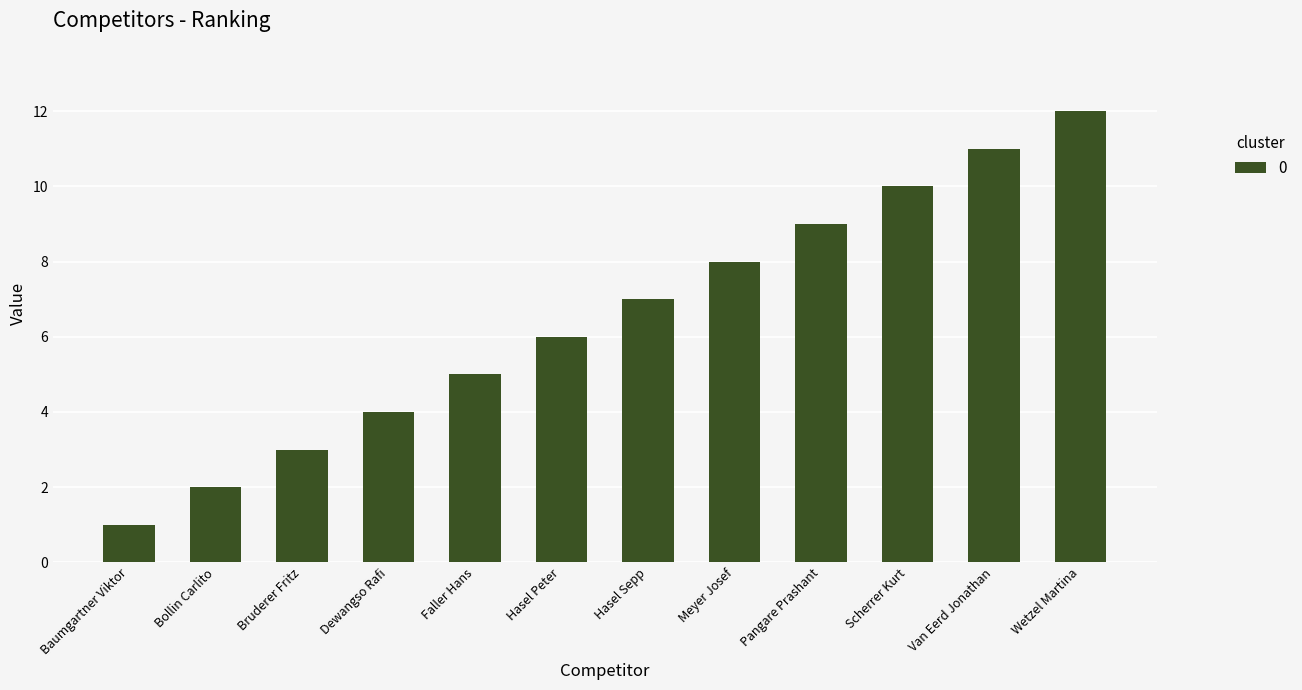

Is it true that the value at Scherrer Kurt is 10?

True